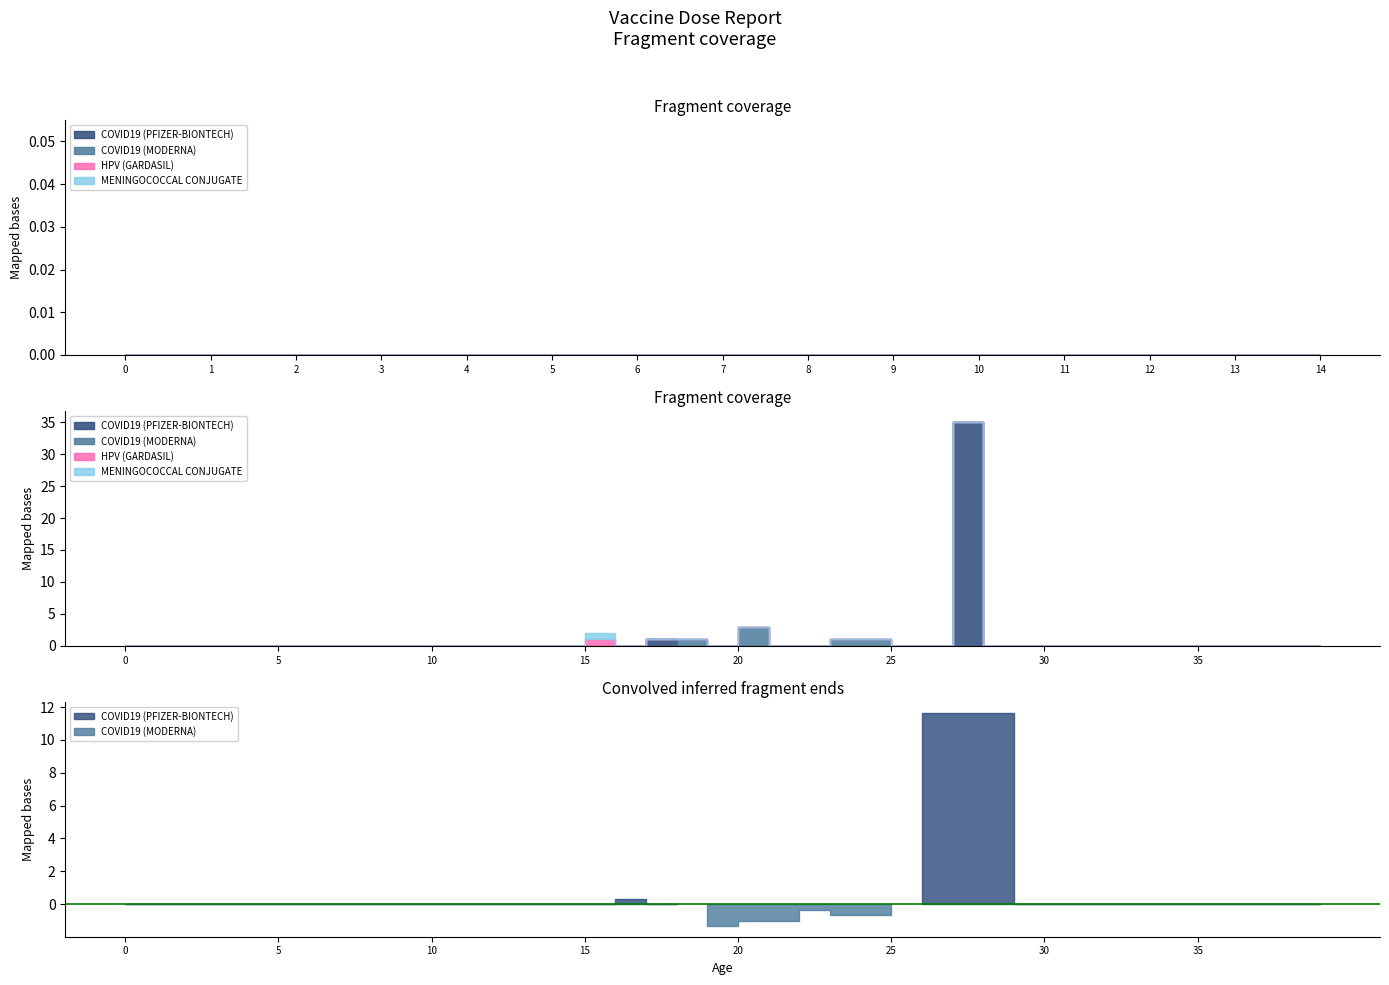

What is the sum of all MENINGOCOCCAL CONJUGATE values?

1